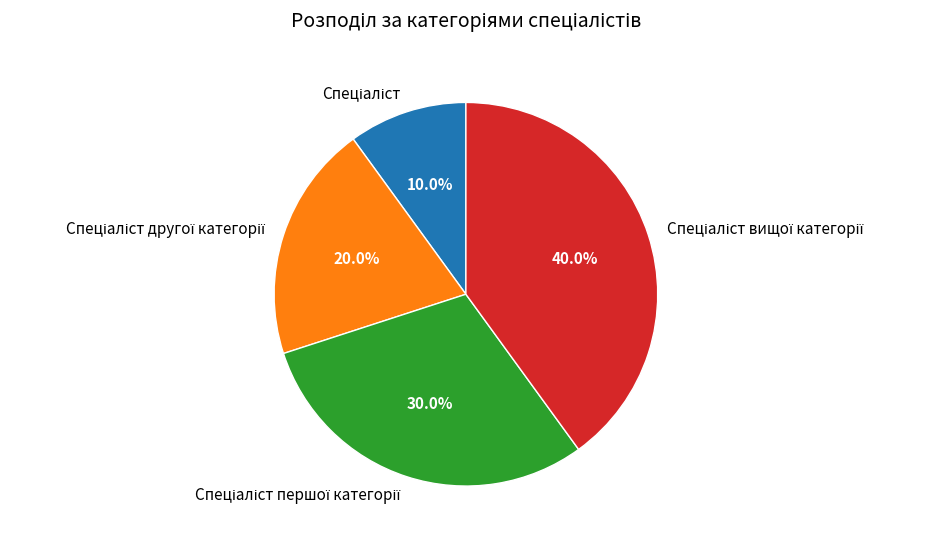

Is there a majority slice in this chart?

No